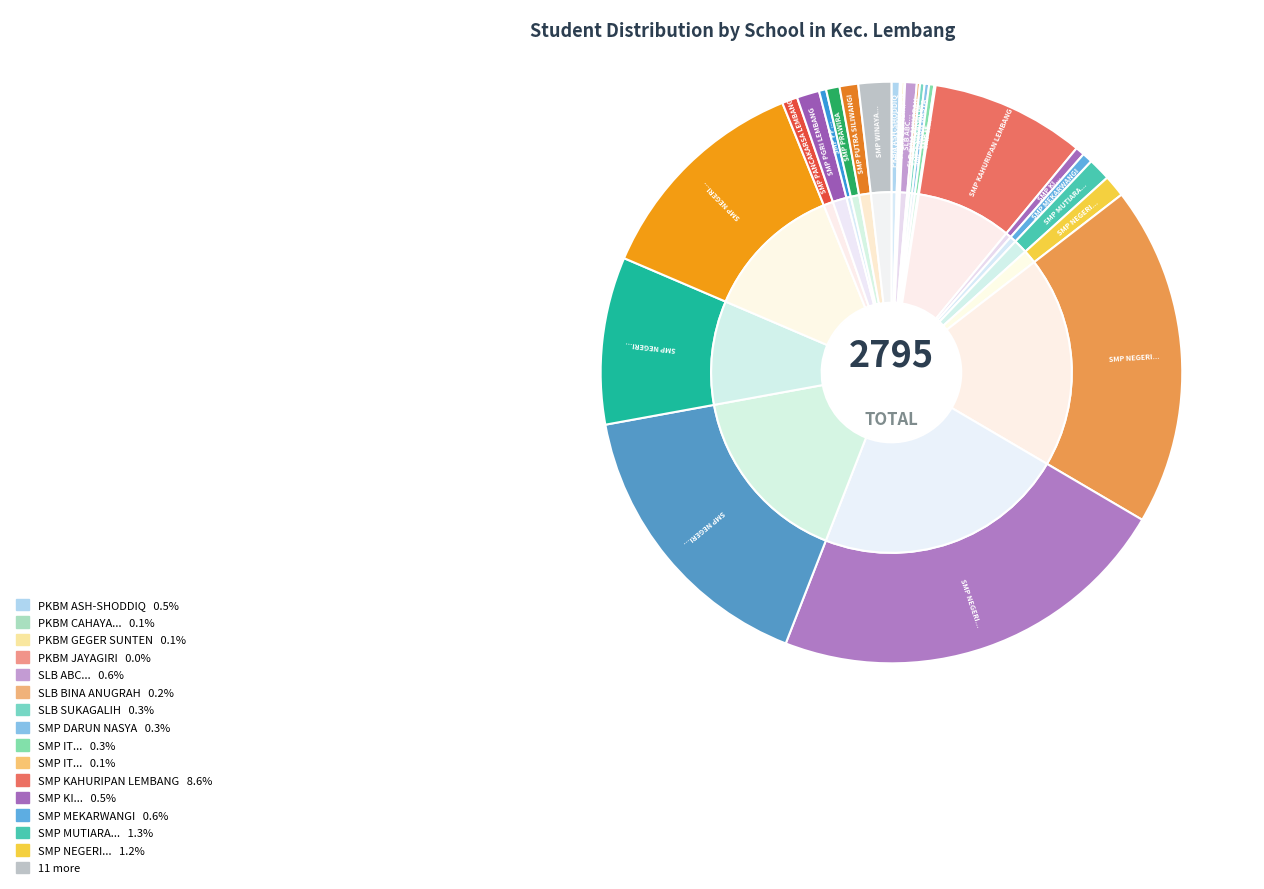

Which slice is the smallest?

PKBM JAYAGIRI